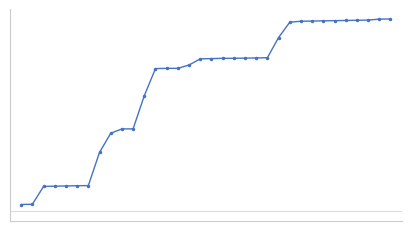

Does the chart have visible grid lines?

No